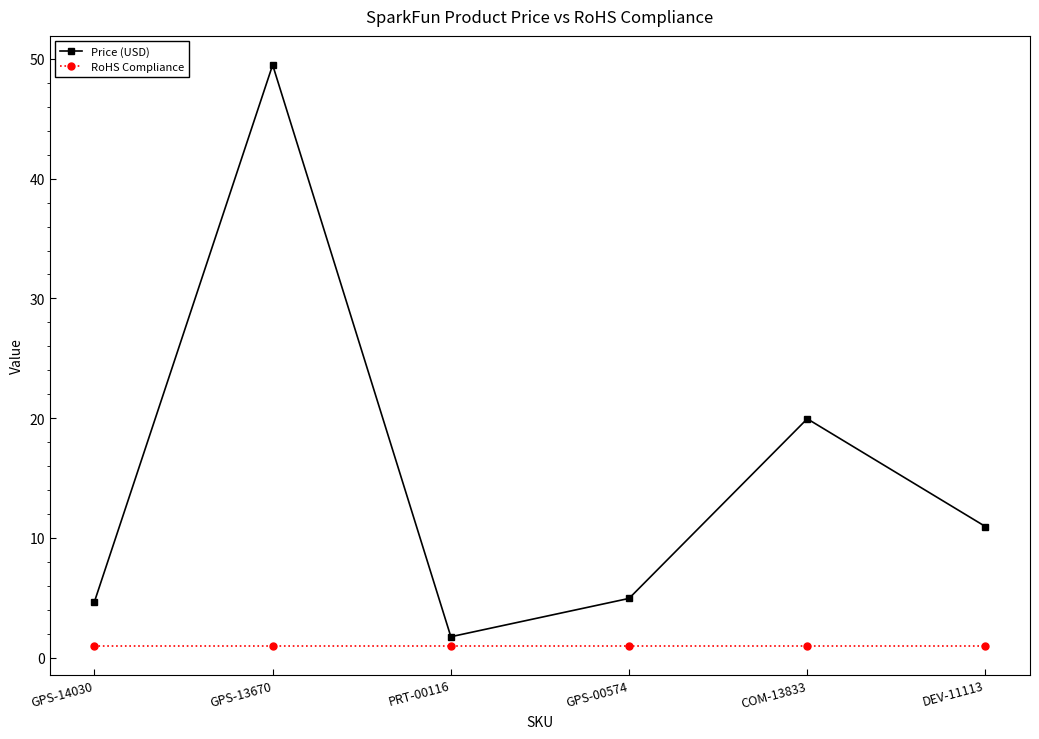

True or false: RoHS Compliance and Price (USD) cross at least once.

False